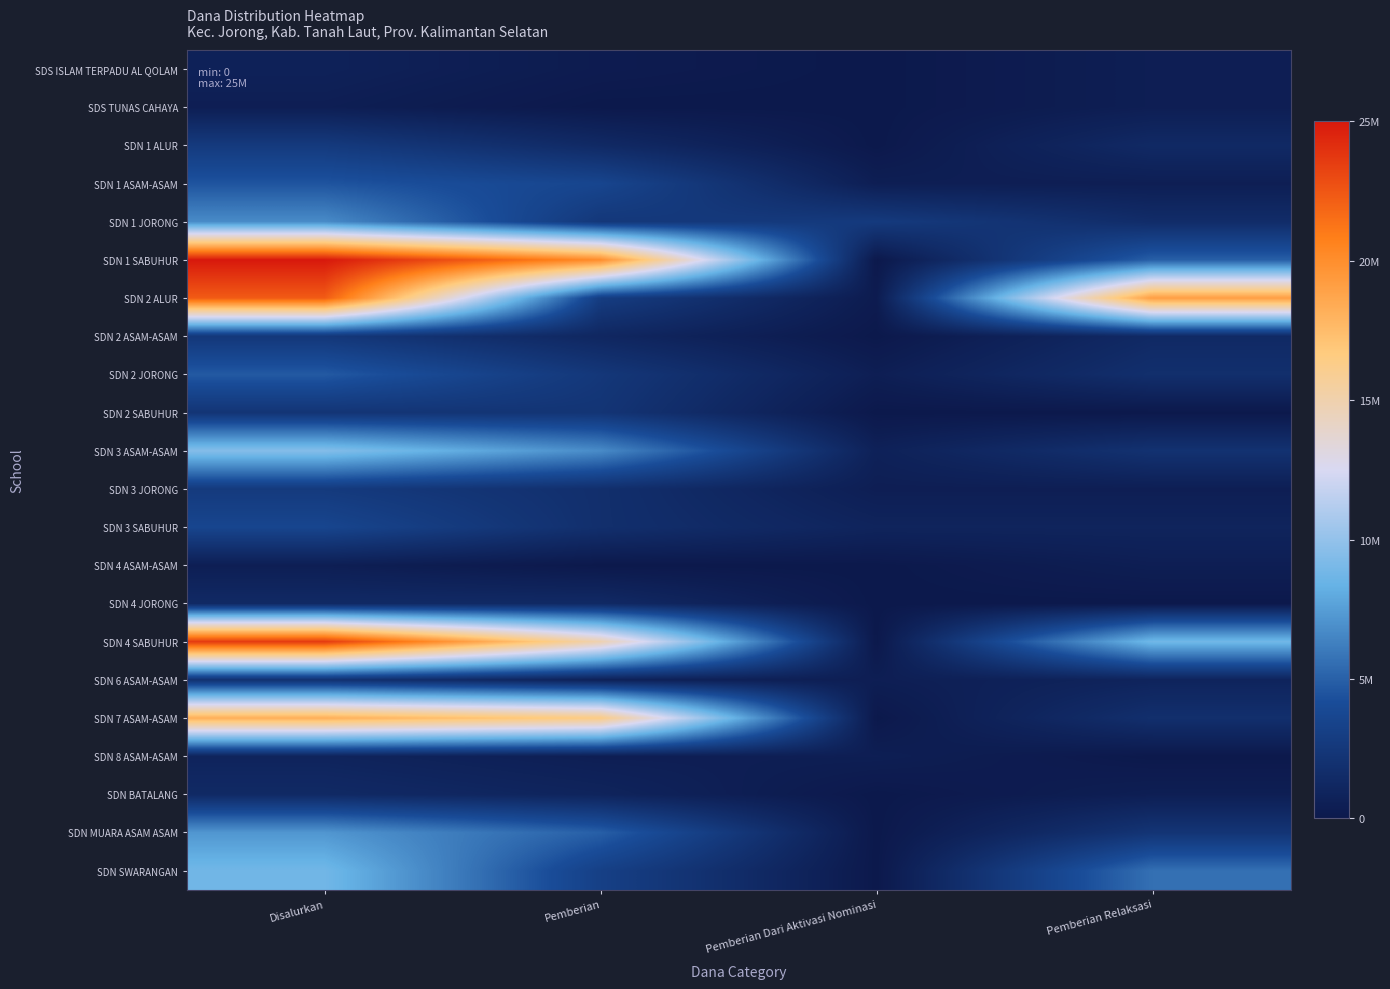

What is the spread (max minus min) of values at Disalurkan?

24525000